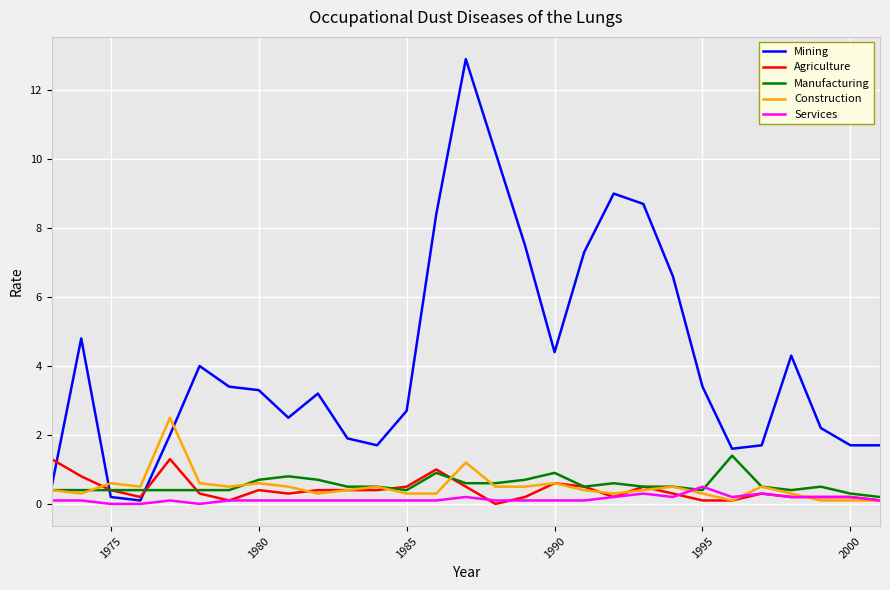

Which series has the widest spread of values?

Mining